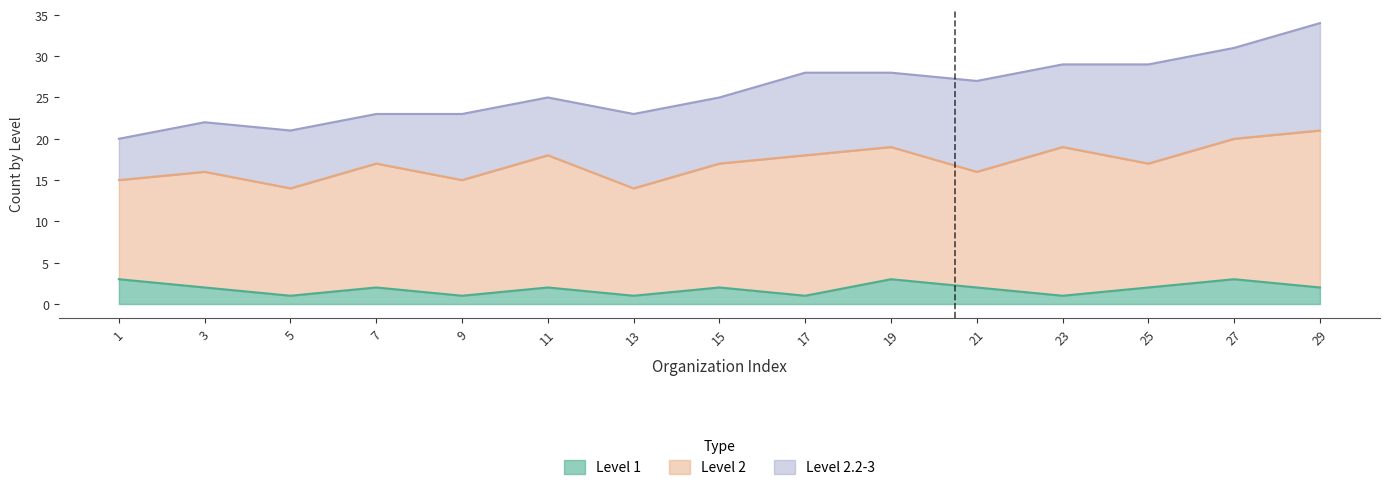

The value of Level 1 at 17 is 0. True or false?

False